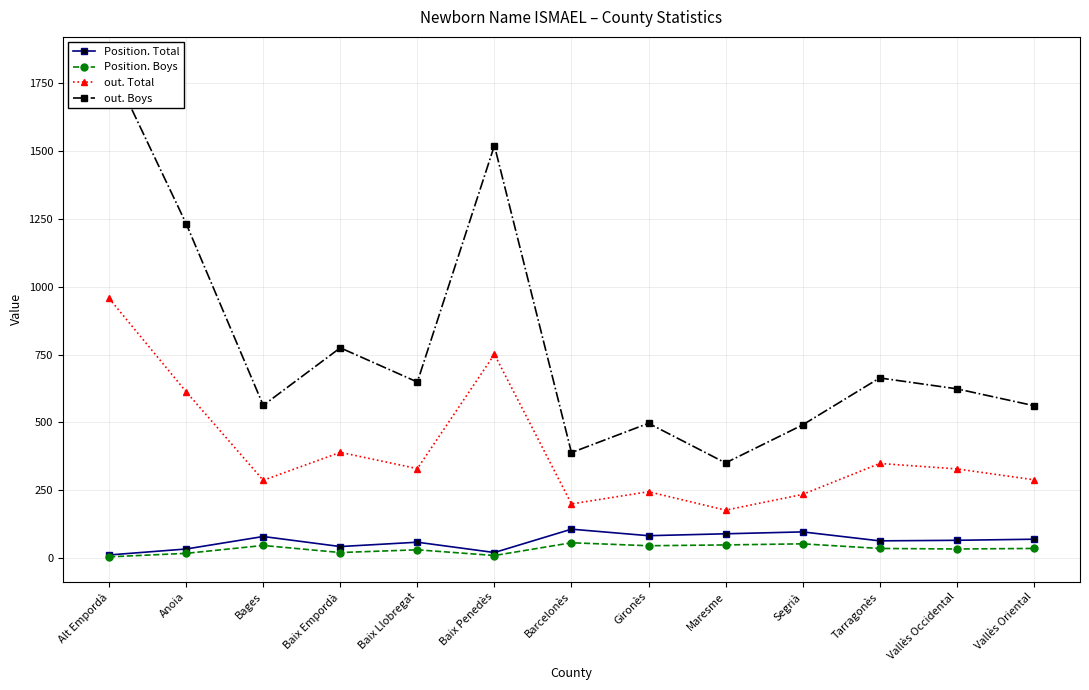

Is it true that Position. Boys equals 31 at Baix Llobregat?

True